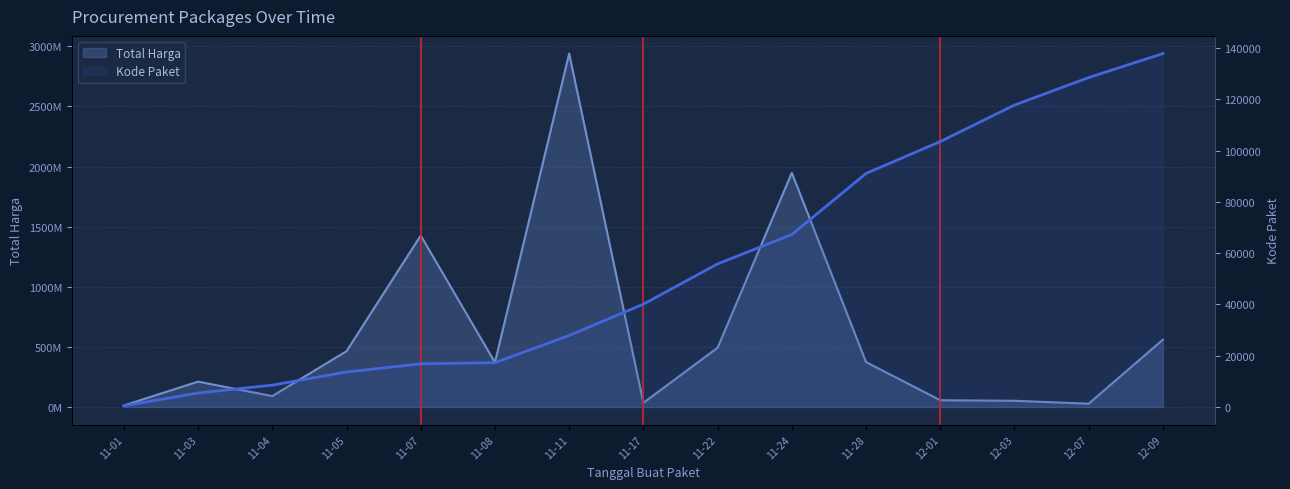

Does the chart display data point markers on the line(s)?

No